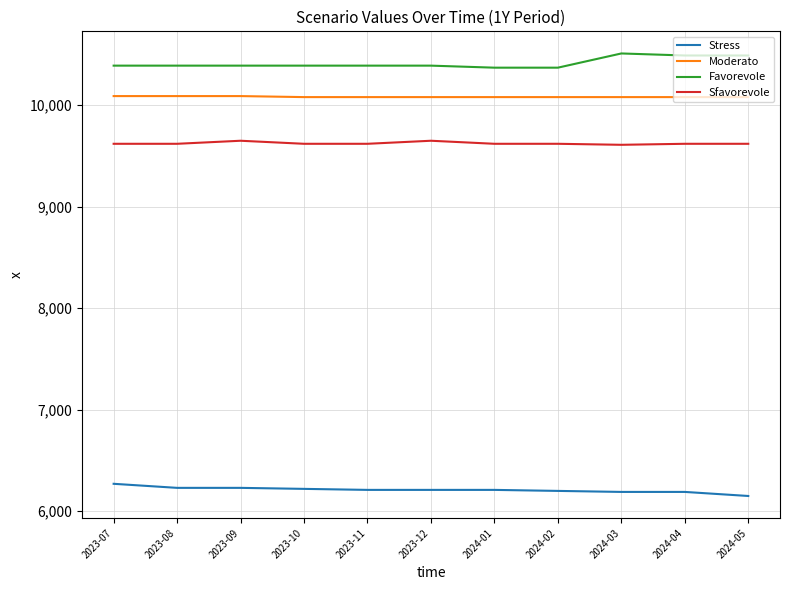

The value of Favorevole at 2023-07 is 15501. True or false?

False